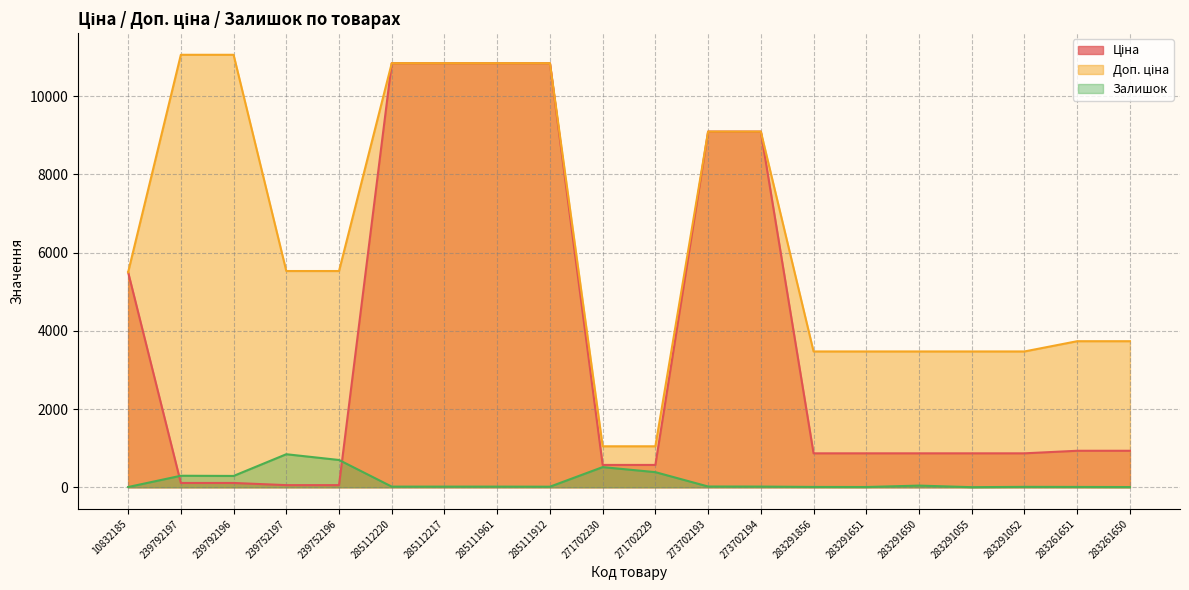

What is the value of the Доп. ціна point at the 3rd from the left?

11055.0